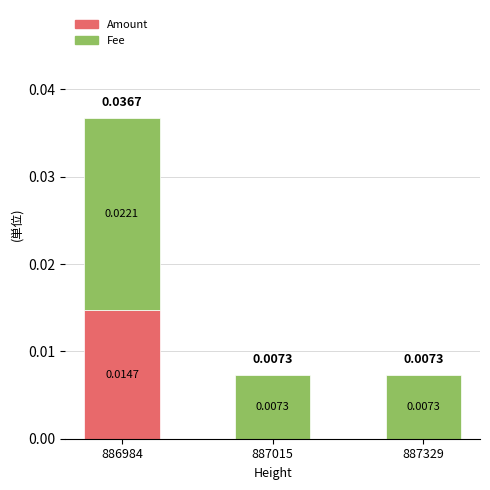

Are the bars grouped side by side (vs. stacked)?

No